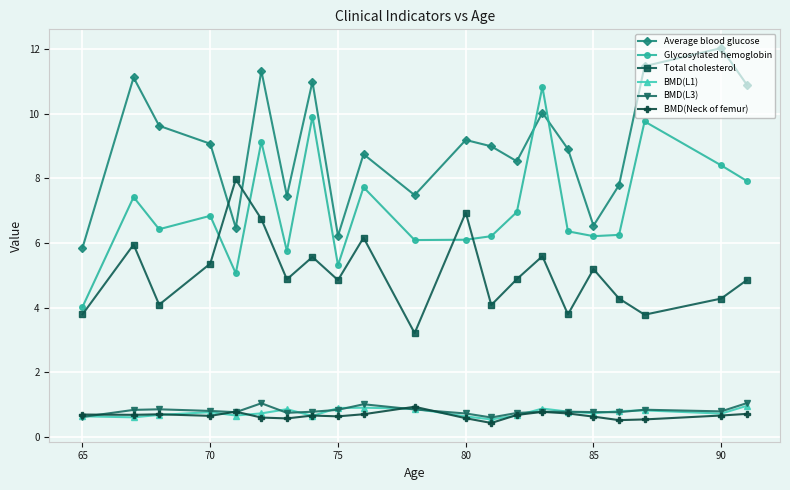

What is the difference between the second highest and minimum values in the Glycosylated hemoglobin series?

5.9